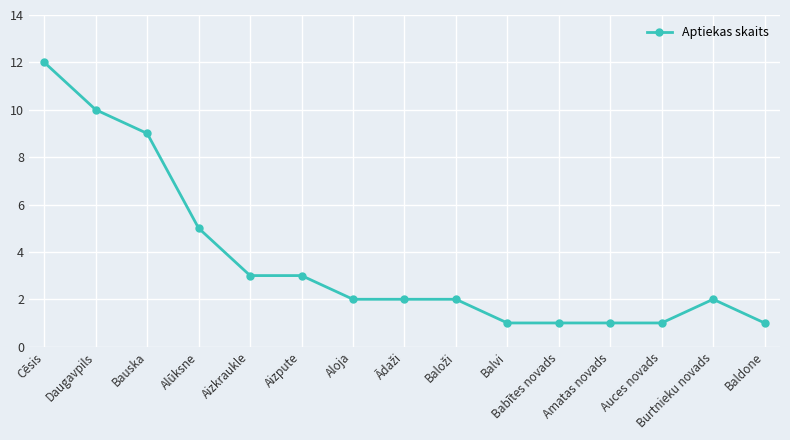

What is the label of the 15th point from the right?

Cēsis